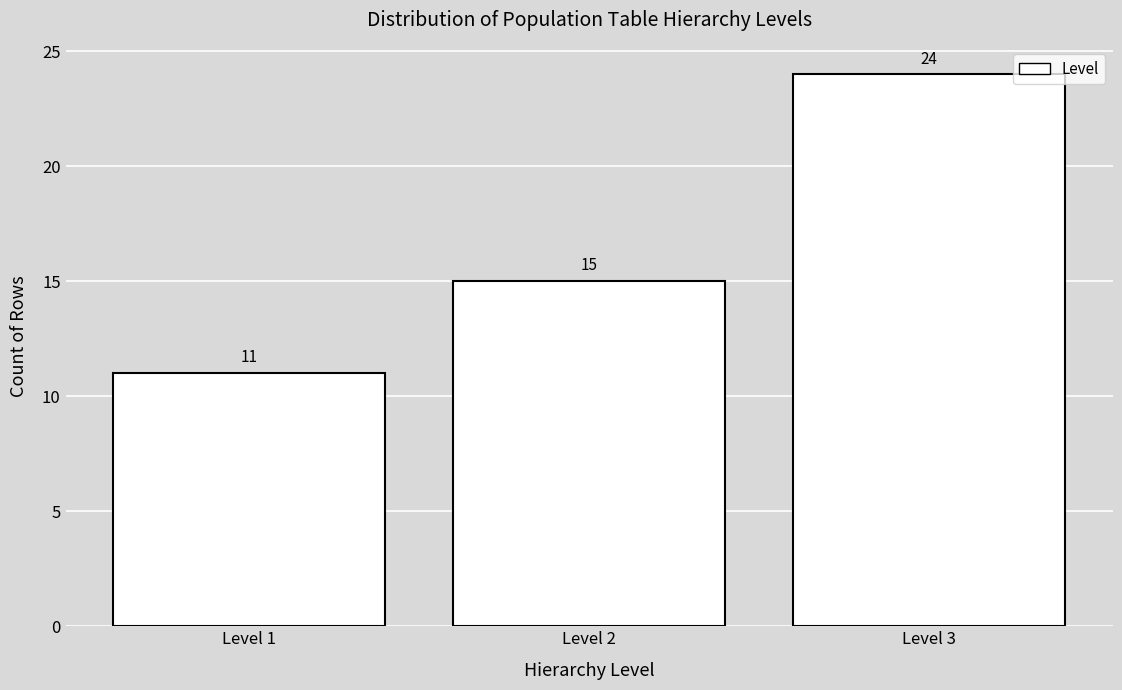

Reading left to right, transcribe this chart: for each bar, give the range it covers on the x-axis and its height.

0.5 to 1.5: 11
1.5 to 2.5: 15
2.5 to 3.5: 24